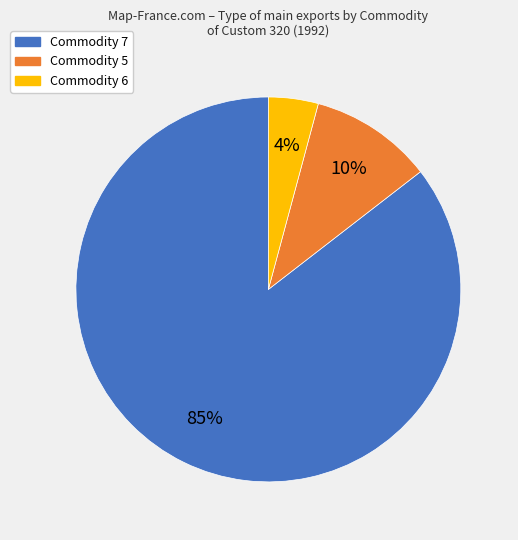

How many slices are in this pie chart?

3